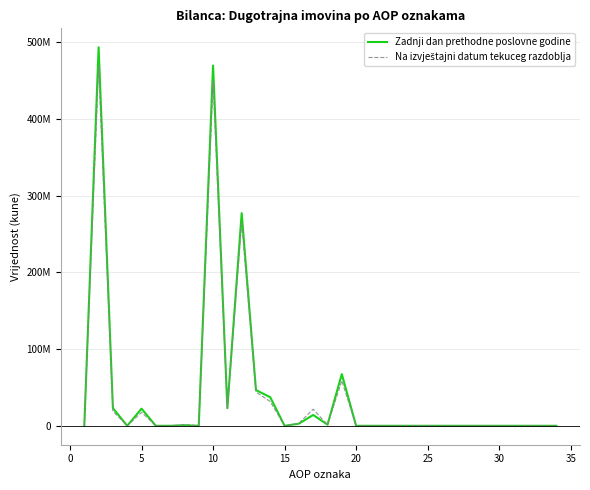

Does the chart have visible grid lines?

Yes